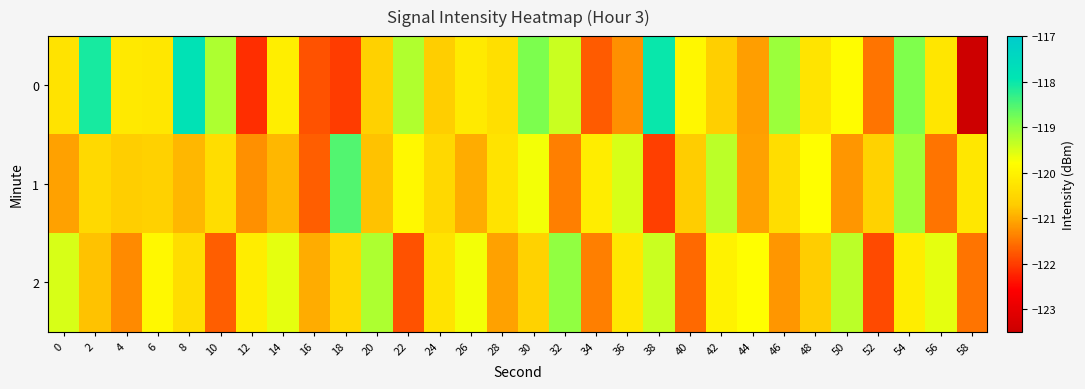

What is the greatest value displayed?

-117.8